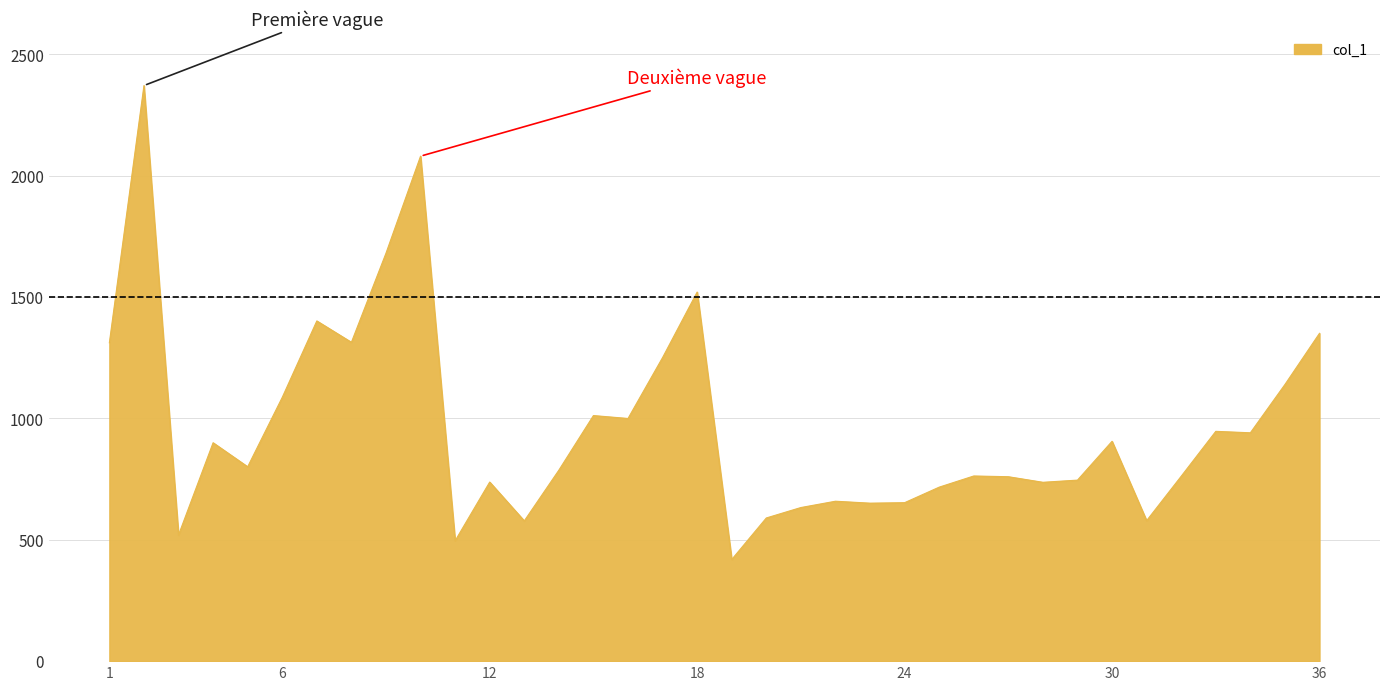

What is the difference between the maximum and minimum values?

1953